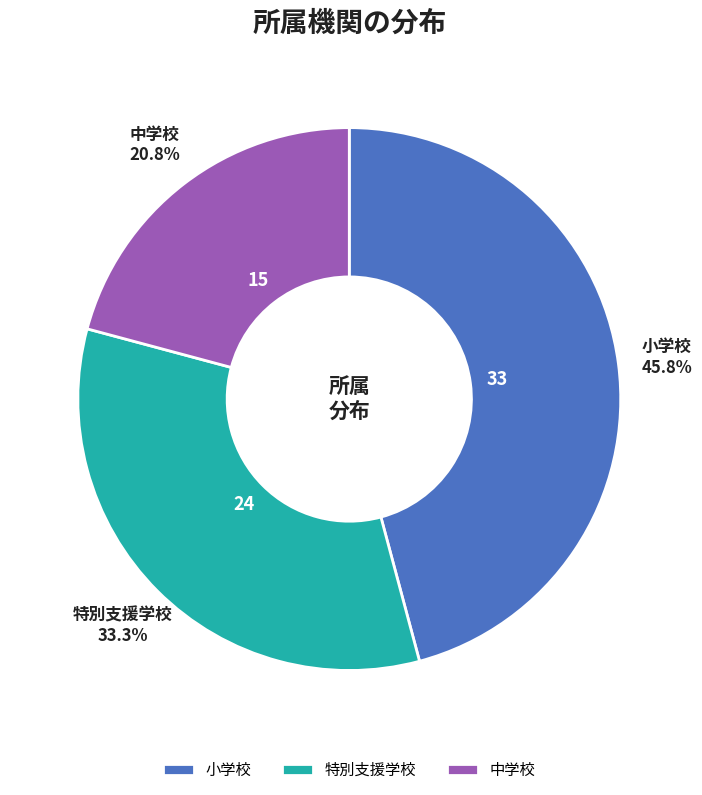

How many segments does this pie chart have?

3